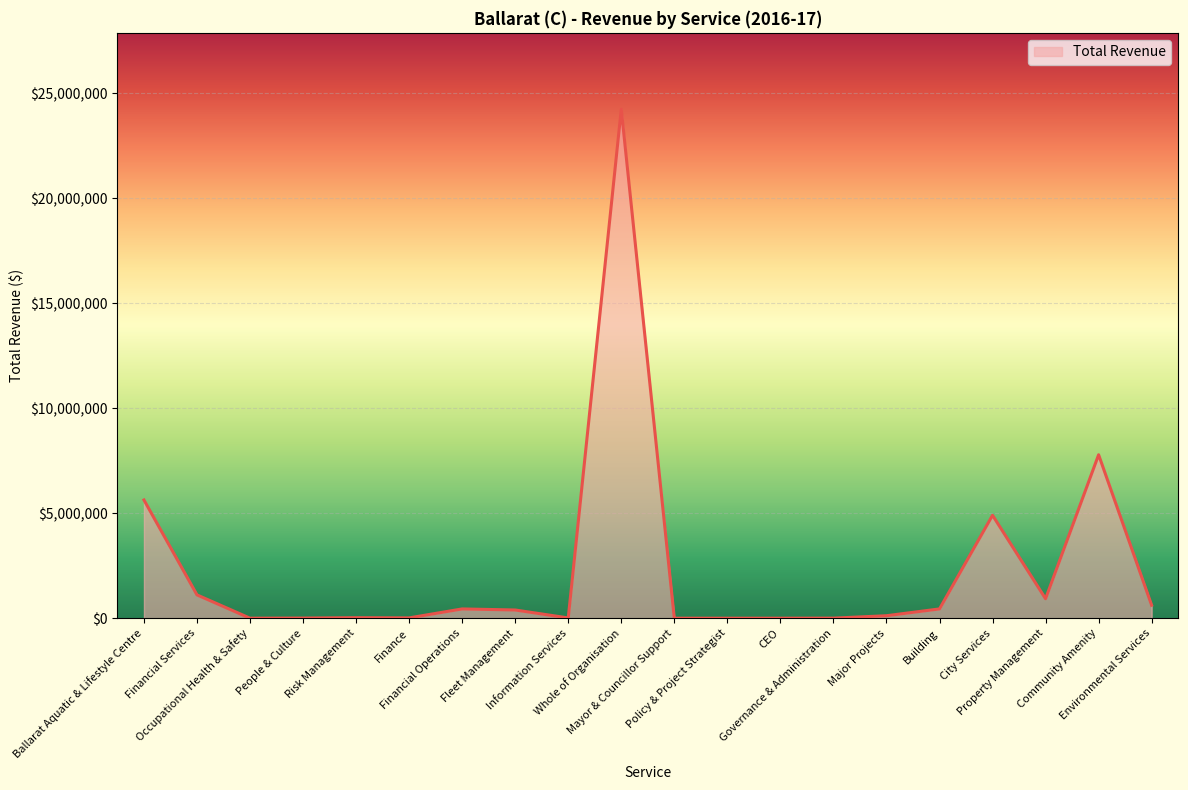

How many categories are shown in the chart?

20